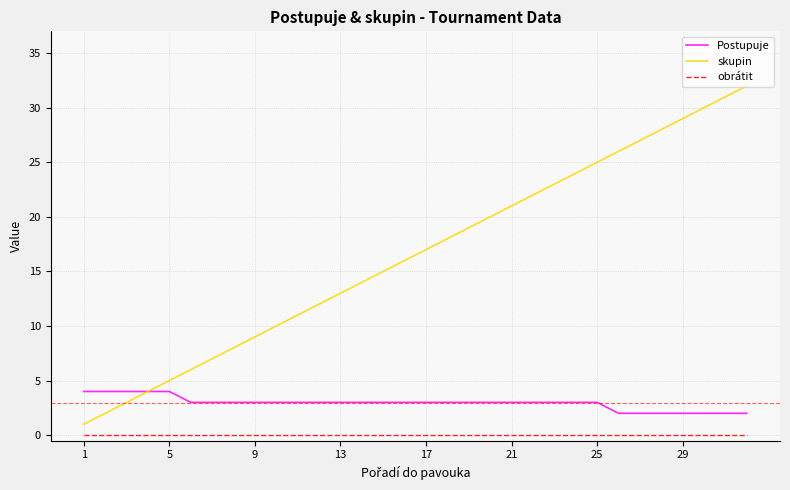

What is the maximum value for skupin?

32